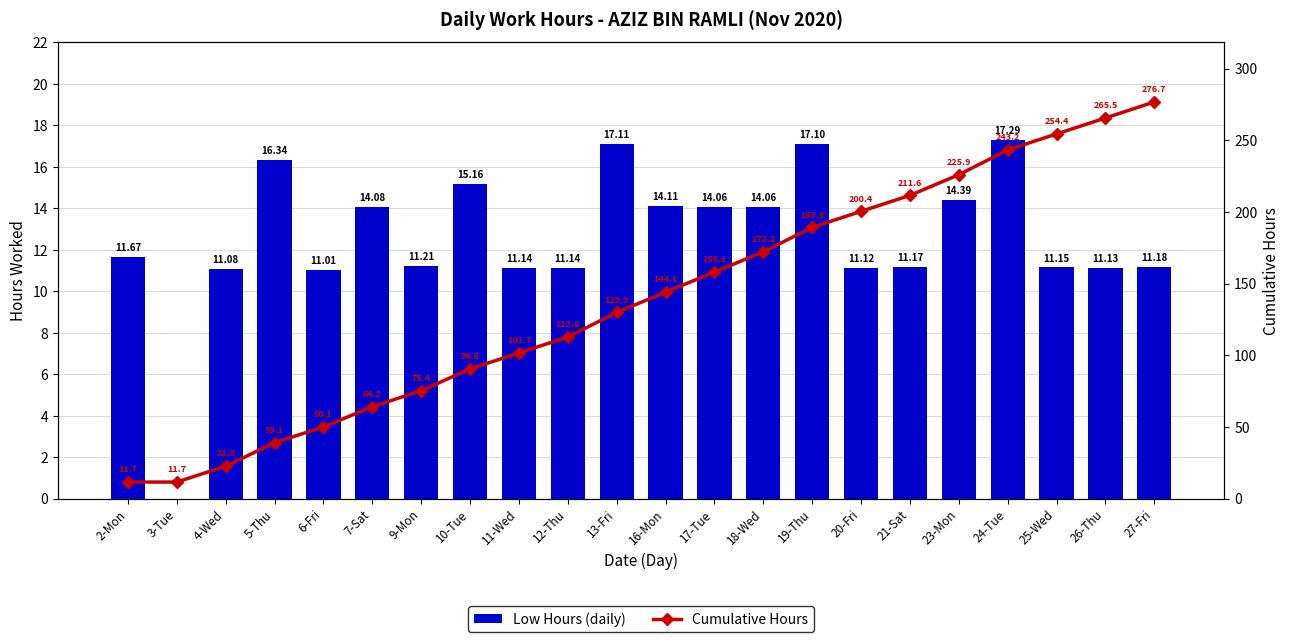

Which series has the largest range (max minus min)?

Cumulative Hours